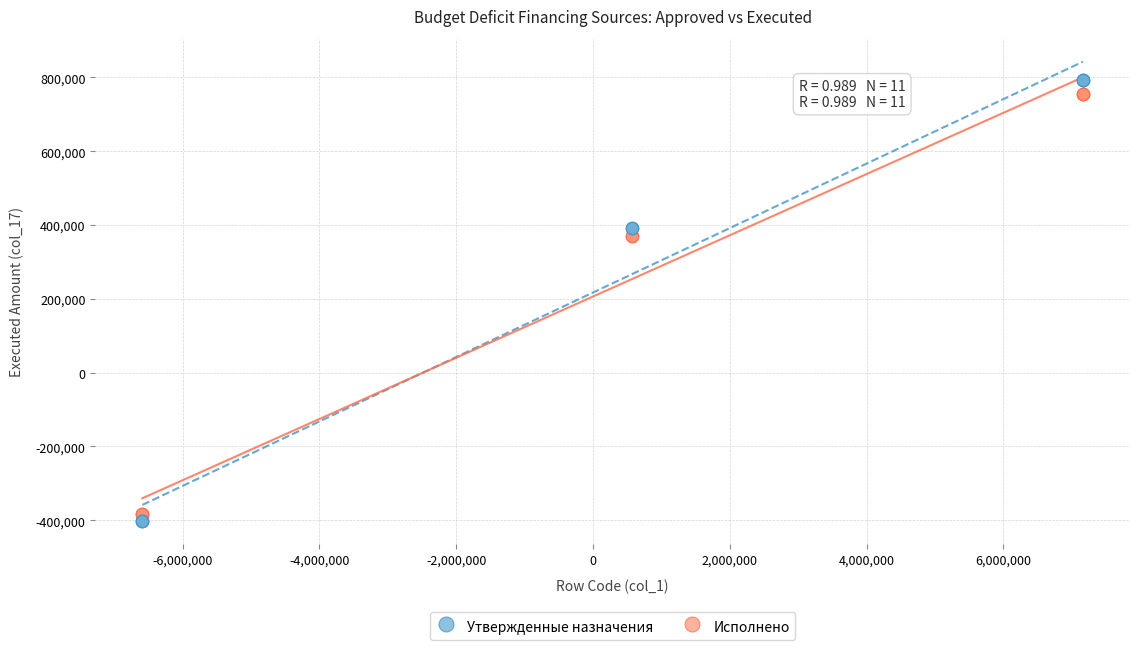

Which series has the largest Y range (max minus min)?

Утвержденные назначения